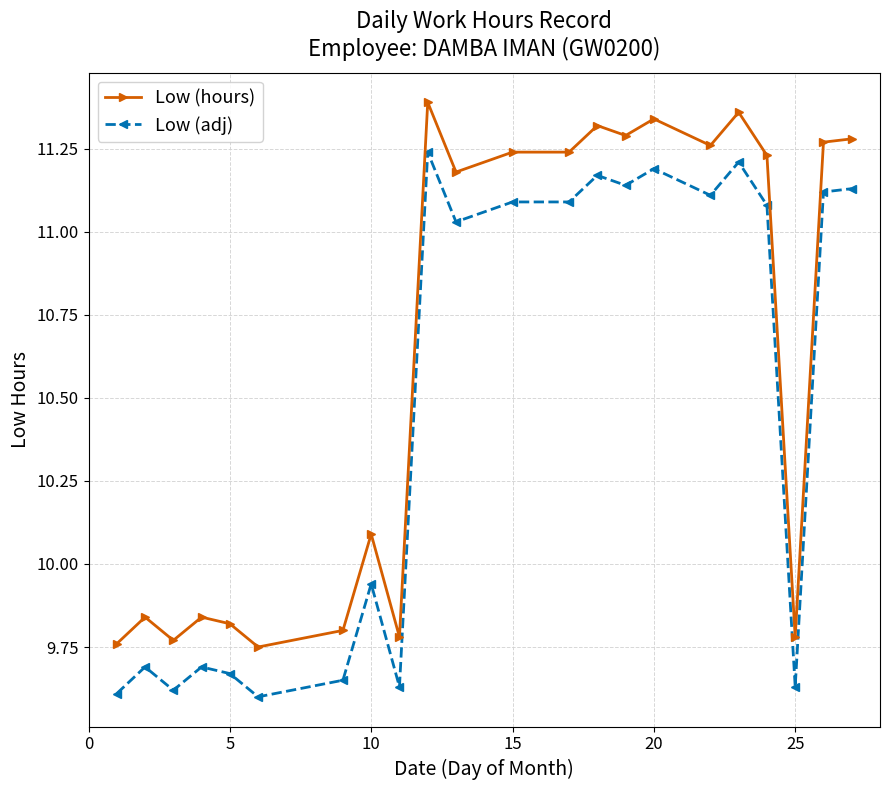

Which series has the largest total across all categories?

Low (hours)